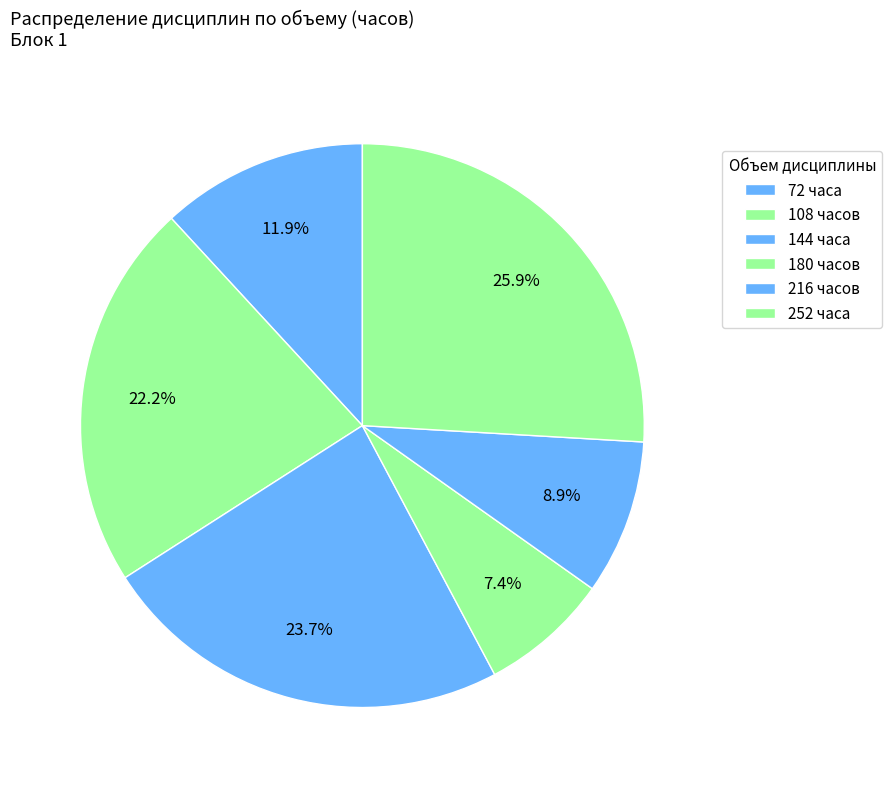

How many segments does this pie chart have?

6